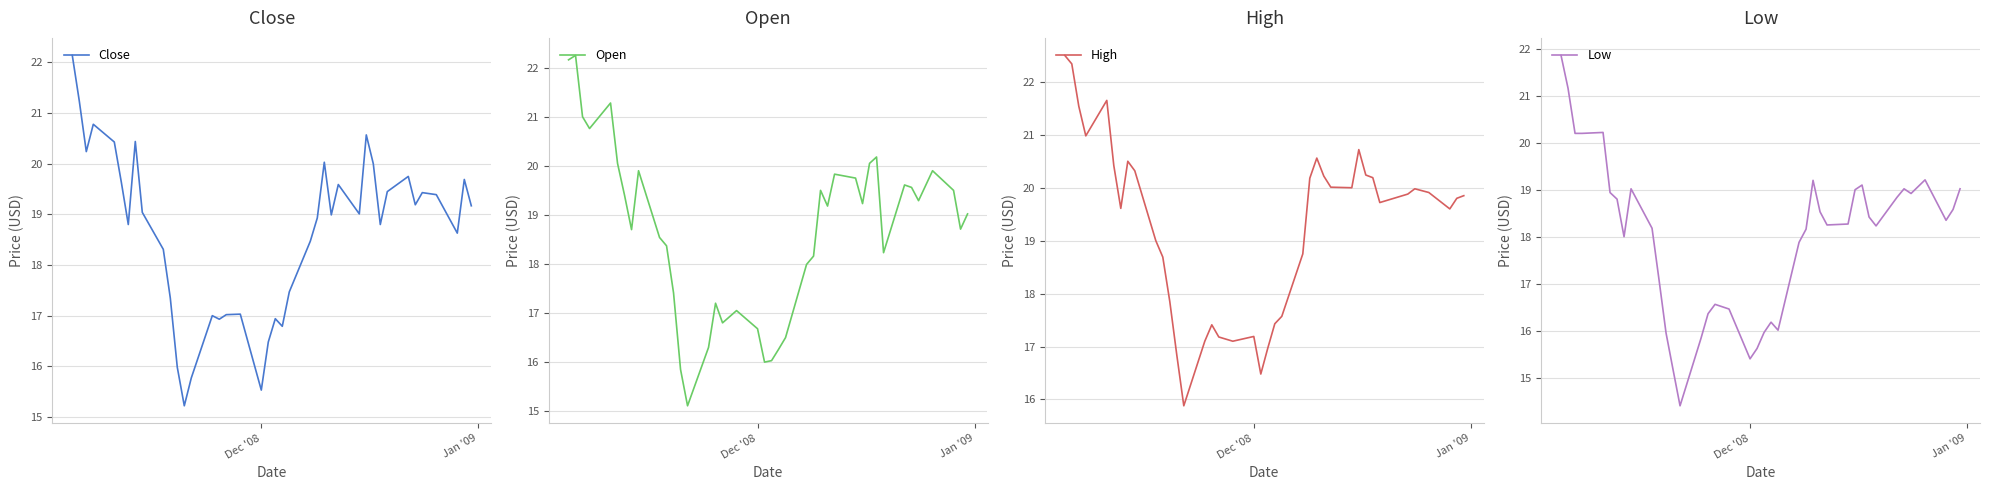

What is the lowest value of the Open series?

15.1